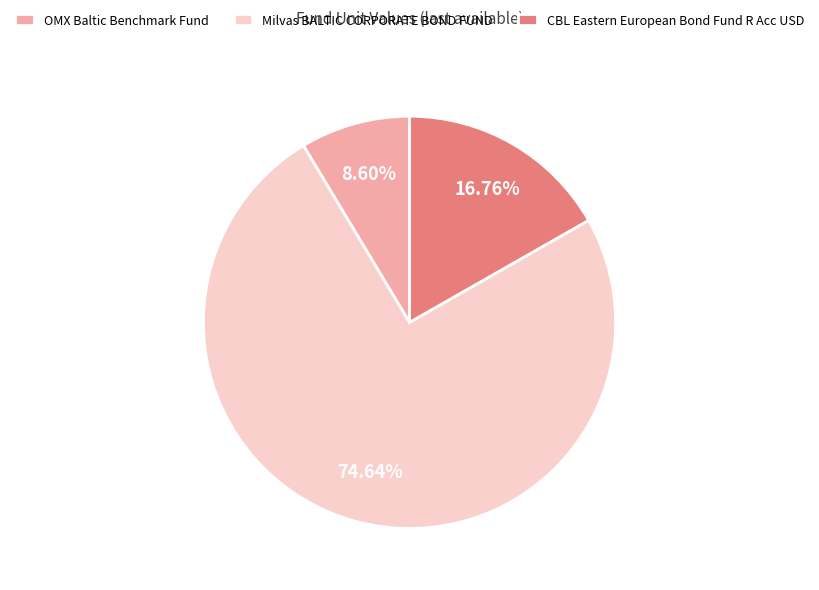

Does Milvas BALTIC CORPORATE BOND FUND account for over 50% of the chart?

Yes